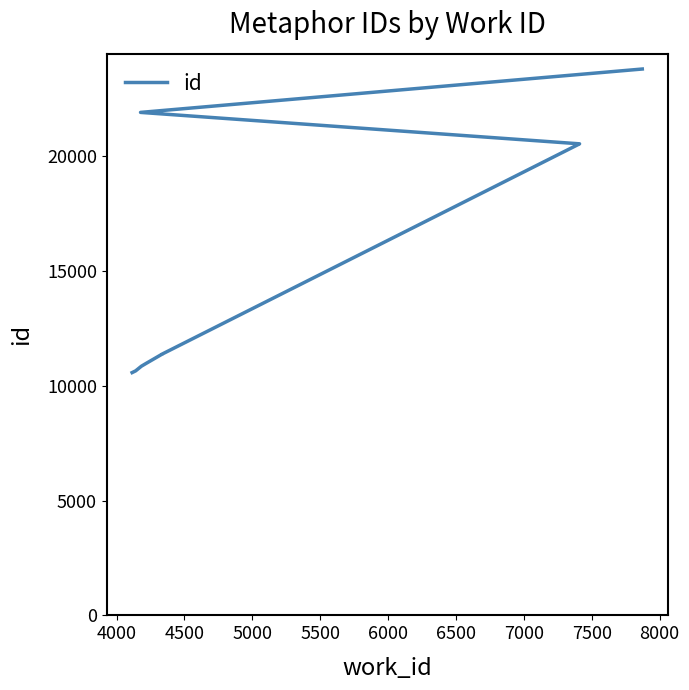

Is it true that the value at 5500 is 4368?

False